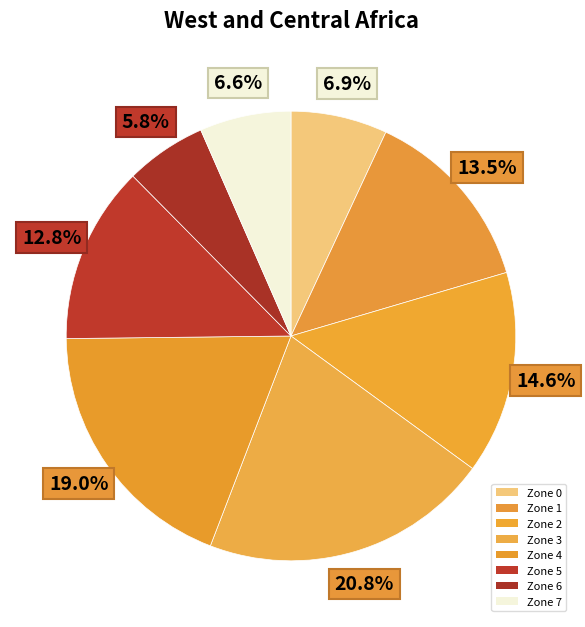

What percentage is the Zone 2 slice, to the nearest percent?

15%